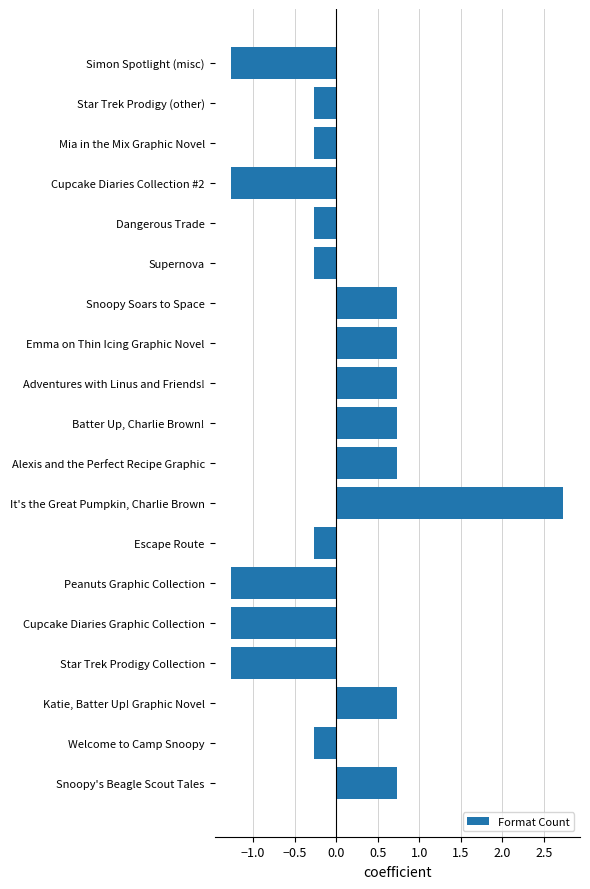

Reading bottom to top, what are all the values shown in this chart?

Snoopy's Beagle Scout Tales=0.7	Welcome to Camp Snoopy=-0.3	Katie, Batter Up! Graphic Novel=0.7	Star Trek Prodigy Collection=-1.3	Cupcake Diaries Graphic Collection=-1.3	Peanuts Graphic Collection=-1.3	Escape Route=-0.3	It's the Great Pumpkin, Charlie Brown=2.7	Alexis and the Perfect Recipe Graphic=0.7	Batter Up, Charlie Brown!=0.7	Adventures with Linus and Friends!=0.7	Emma on Thin Icing Graphic Novel=0.7	Snoopy Soars to Space=0.7	Supernova=-0.3	Dangerous Trade=-0.3	Cupcake Diaries Collection #2=-1.3	Mia in the Mix Graphic Novel=-0.3	Star Trek Prodigy (other)=-0.3	Simon Spotlight (misc)=-1.3